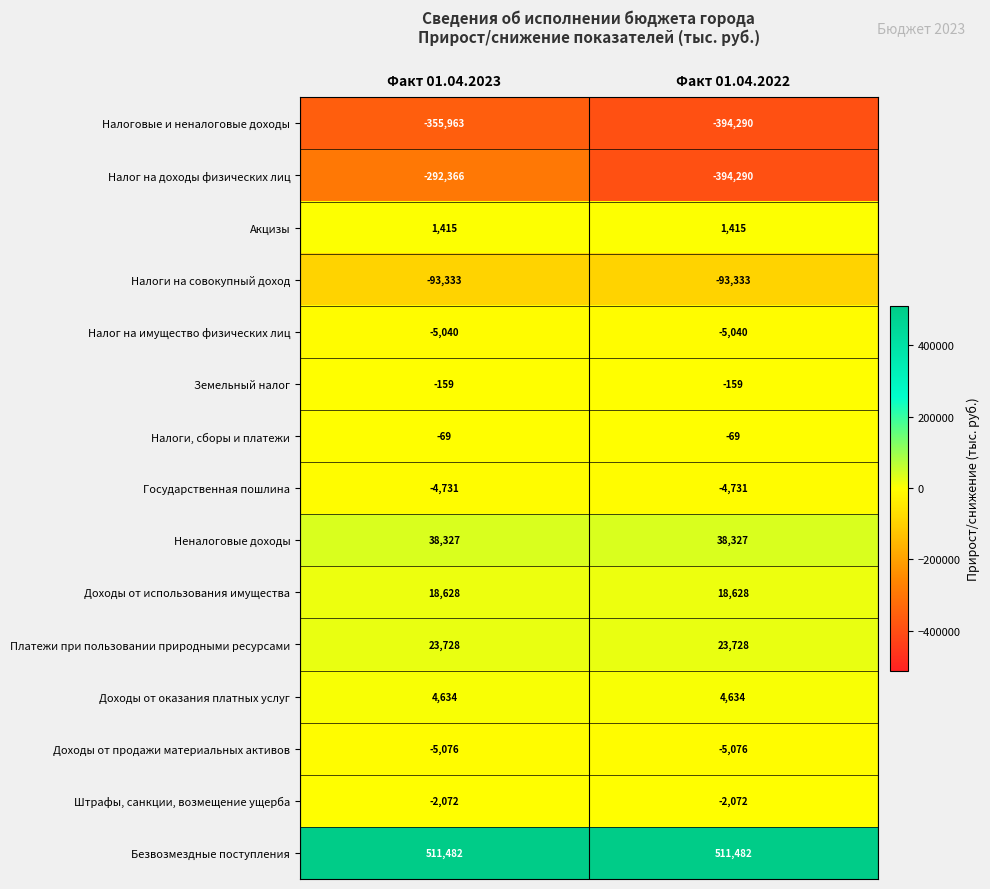

Which label corresponds to the smallest value in the chart?

Факт 01.04.2022